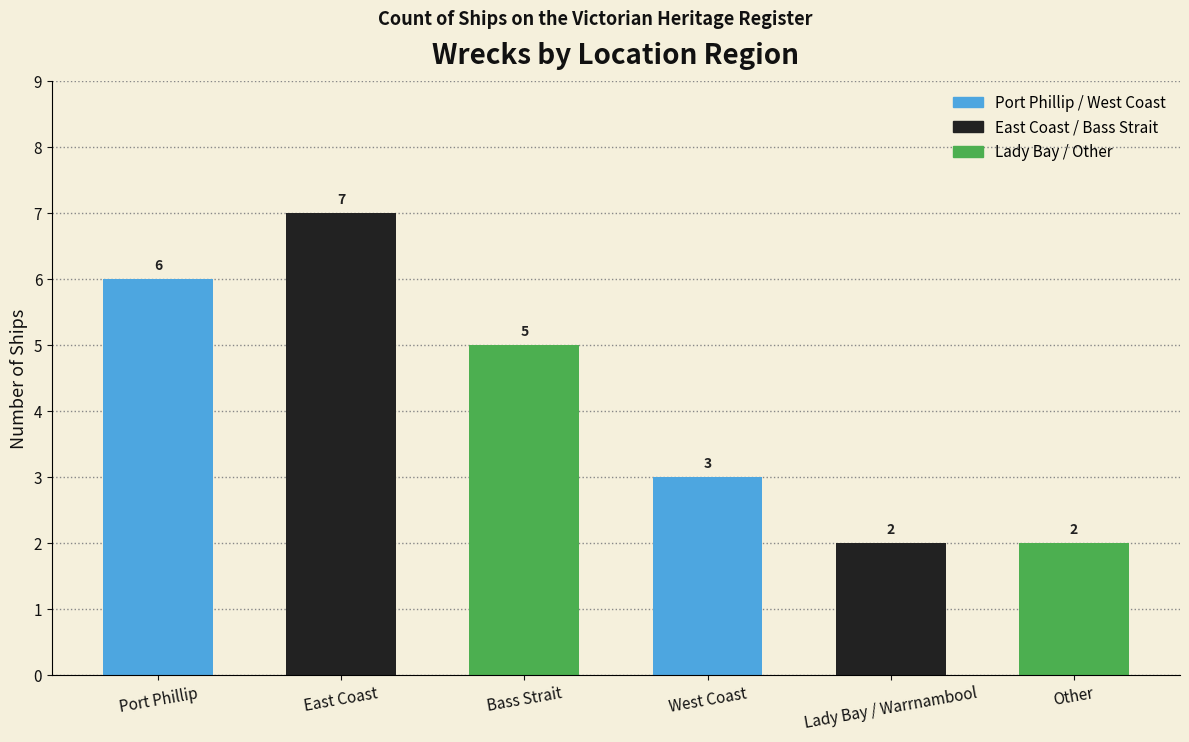

Count the number of categories in the chart.

6